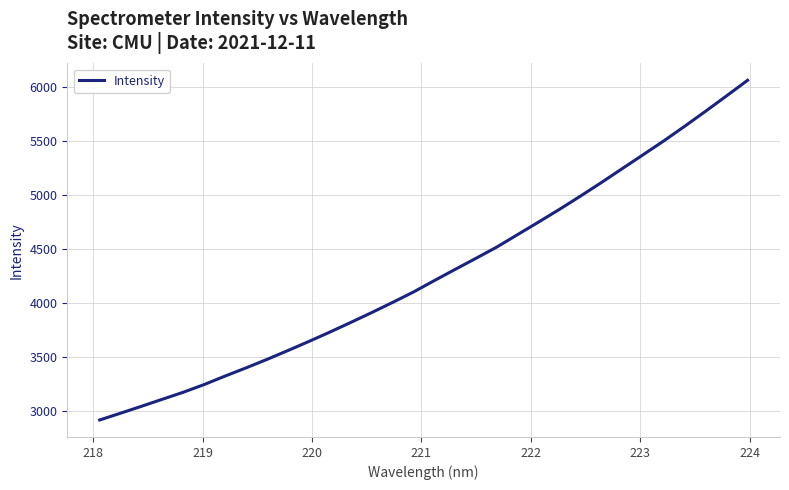

What is the difference between the second highest and second lowest values?

2936.9